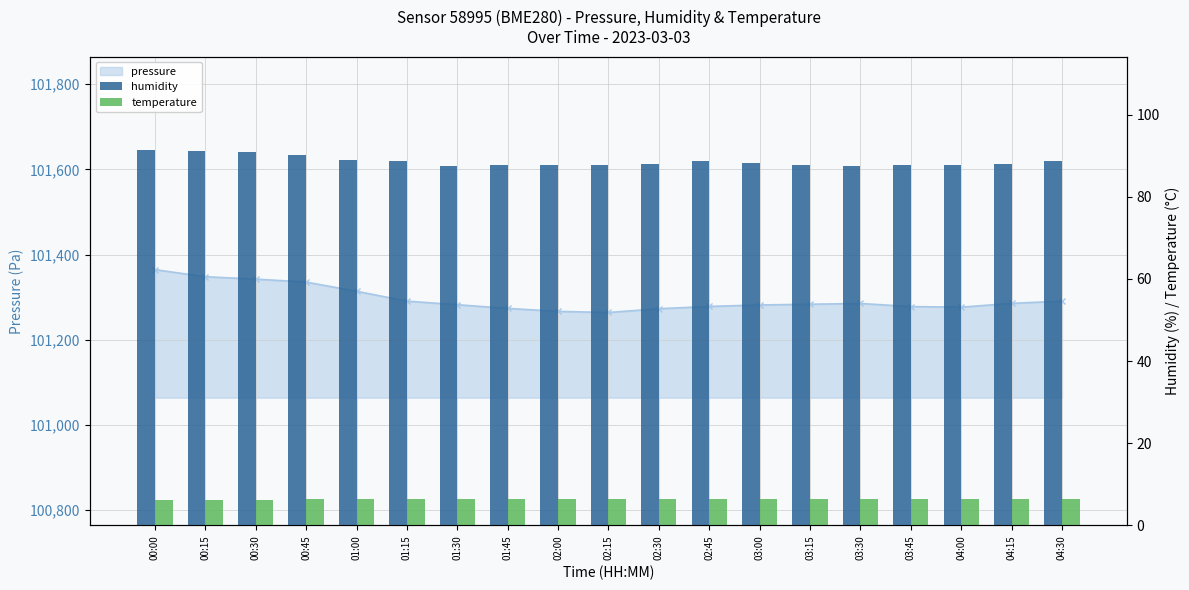

What is the approximate value of temperature at 01:15?

6.5